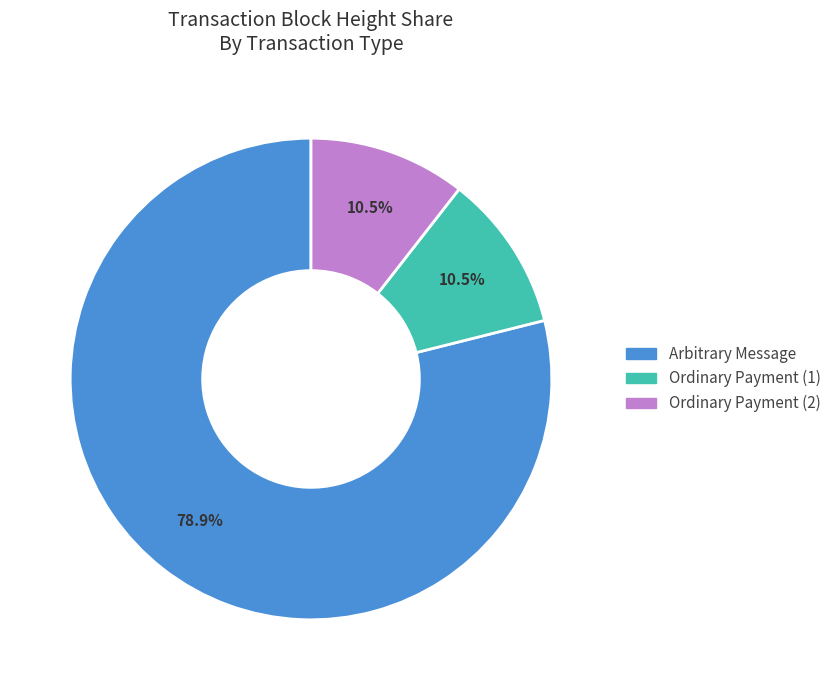

How many slices are in this pie chart?

3